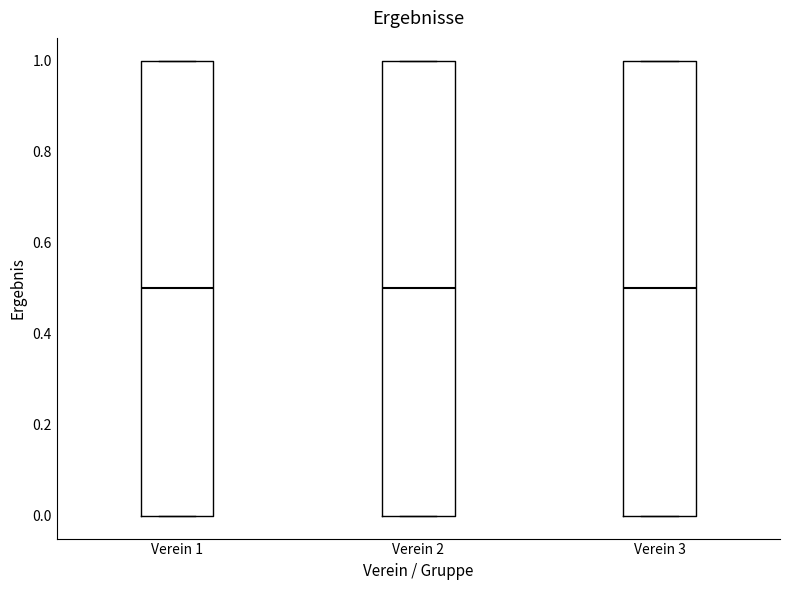

Reading left to right, transcribe this box plot: for each box, give where its median line is, the range the box spans, and where its two whiskers end, as read against the y-axis. The values are not printed on the chart, so give them approximately, as read against the axis.

Verein 1: median 0.5, box 0.0 to 1.0, whiskers 0.0 to 1.0
Verein 2: median 0.5, box 0.0 to 1.0, whiskers 0.0 to 1.0
Verein 3: median 0.5, box 0.0 to 1.0, whiskers 0.0 to 1.0